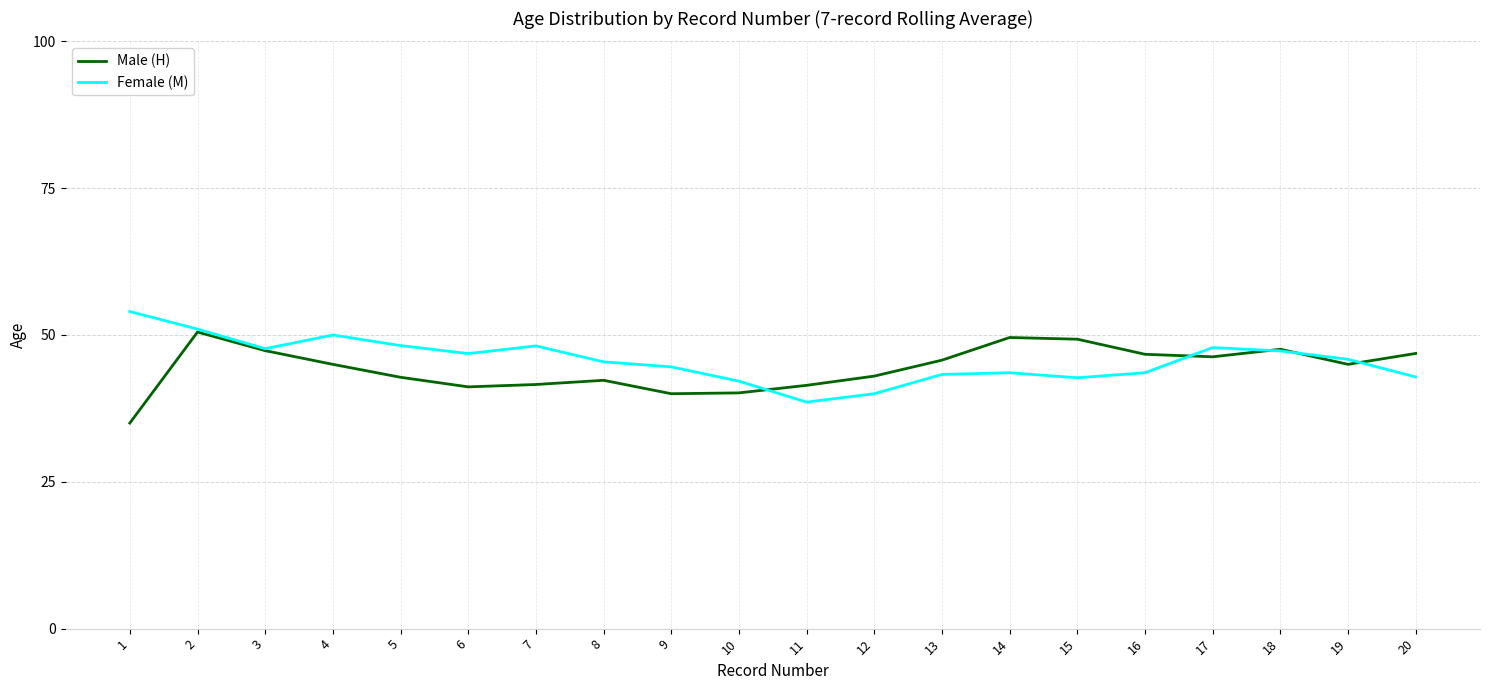

What is the spread (max minus min) of values at 1?

19.0